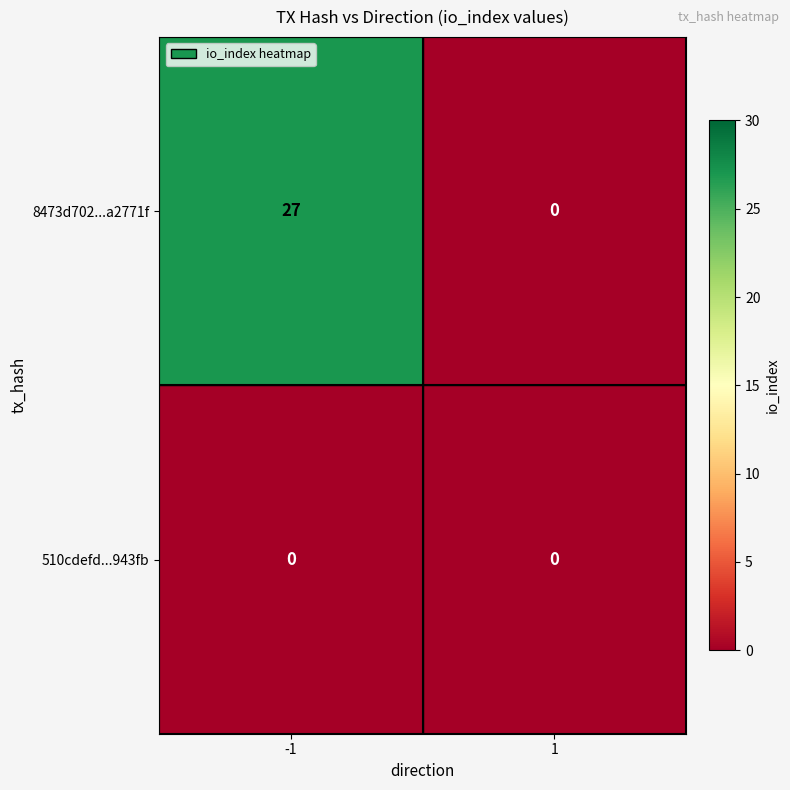

Rank the series by their average value, from lowest to highest.

510cdefd...943fb, 8473d702...a2771f